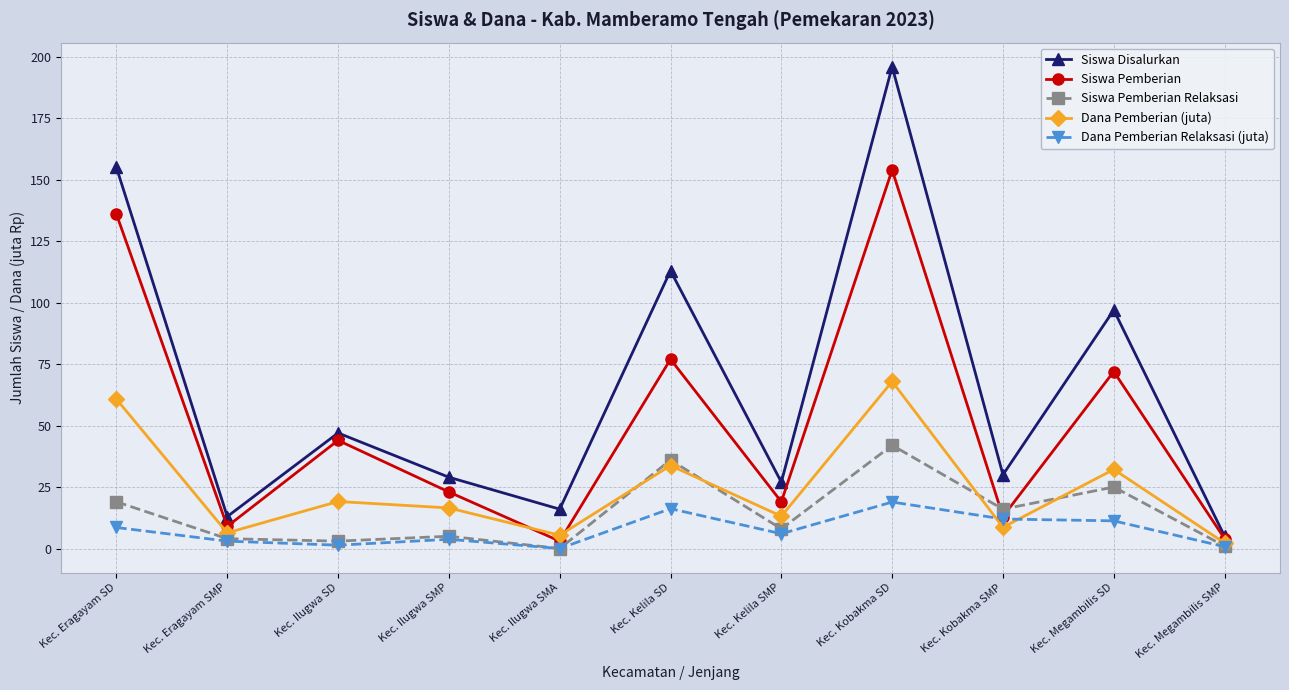

The value of Dana Pemberian (juta) at Kec. Megambilis SD is 32.2. True or false?

True